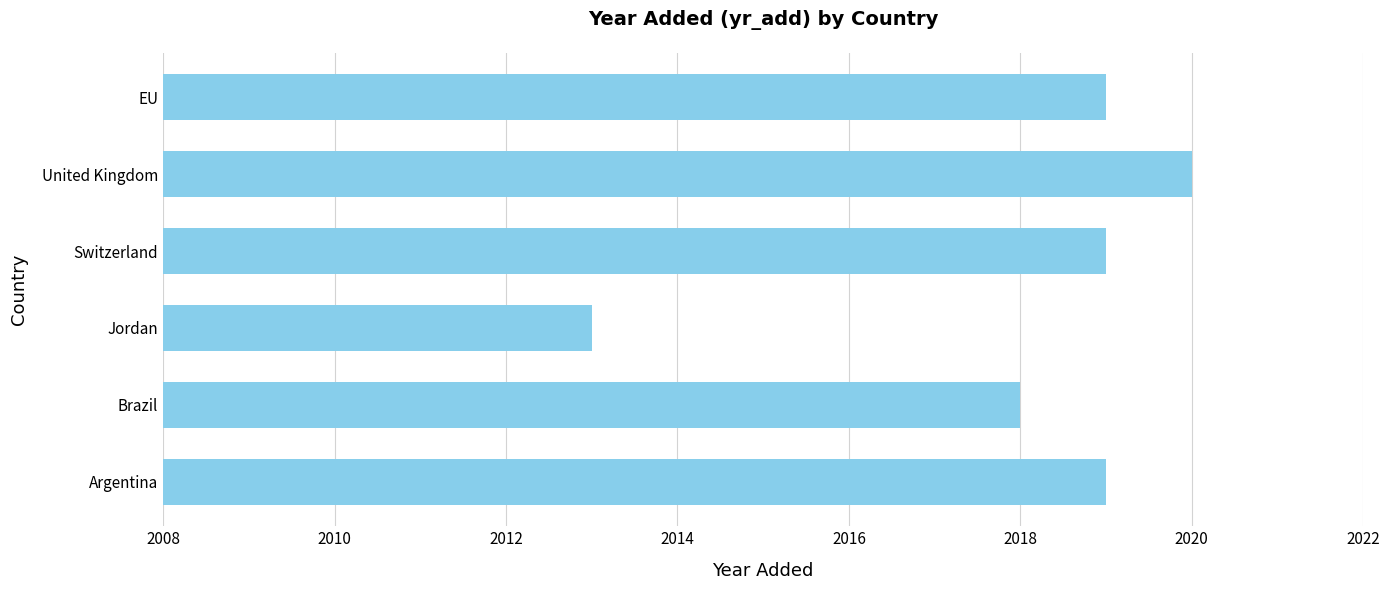

Which category has the lowest value across all series?

Jordan